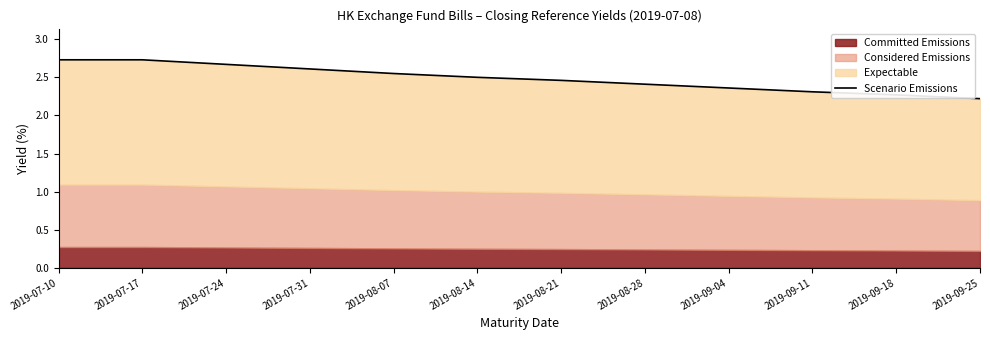

Is it true that the value at 2019-07-24 is 0.6?

False